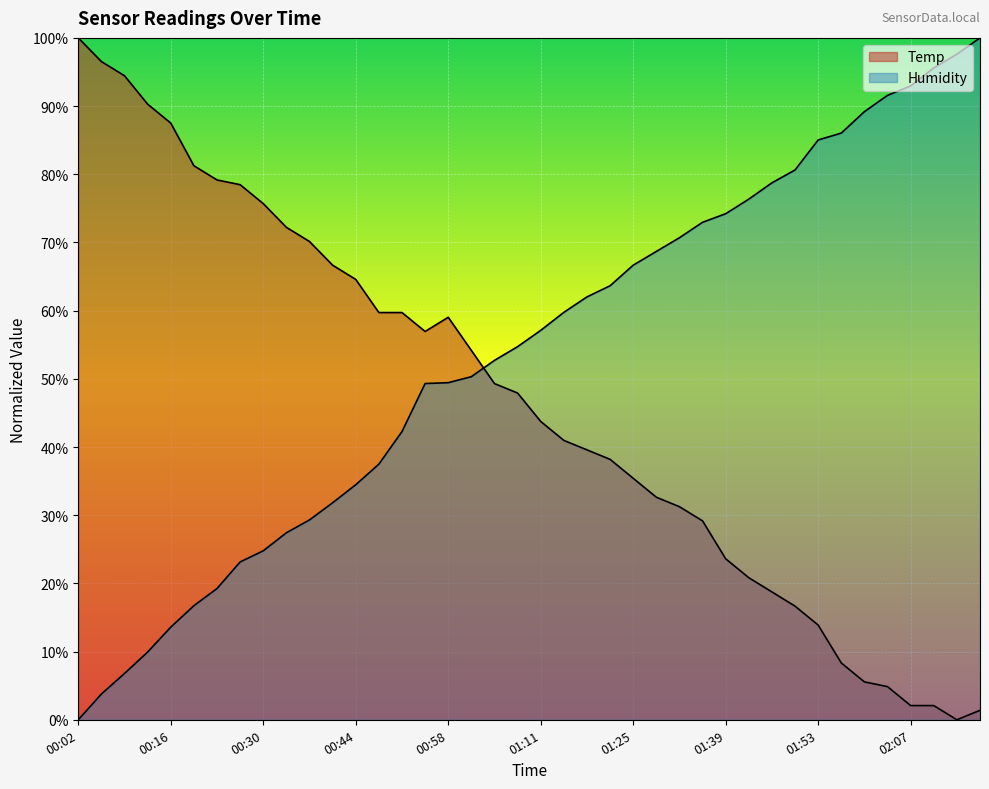

Reading left to right, list all the values displayed in this chart.

Temp: 1.0	1.0	0.9	0.9	0.9	0.8	0.8	0.8	0.8	0.7	0.7	0.7	0.6	0.6	0.6	0.6	0.6	0.5	0.5	0.5	0.4	0.4	0.4	0.4	0.4	0.3	0.3	0.3	0.2	0.2	0.2	0.2	0.1	0.1	0.1	0.0	0.0	0.0	0.0	0.0
Humidity: 0.0	0.0	0.1	0.1	0.1	0.2	0.2	0.2	0.2	0.3	0.3	0.3	0.3	0.4	0.4	0.5	0.5	0.5	0.5	0.5	0.6	0.6	0.6	0.6	0.7	0.7	0.7	0.7	0.7	0.8	0.8	0.8	0.9	0.9	0.9	0.9	0.9	1.0	1.0	1.0